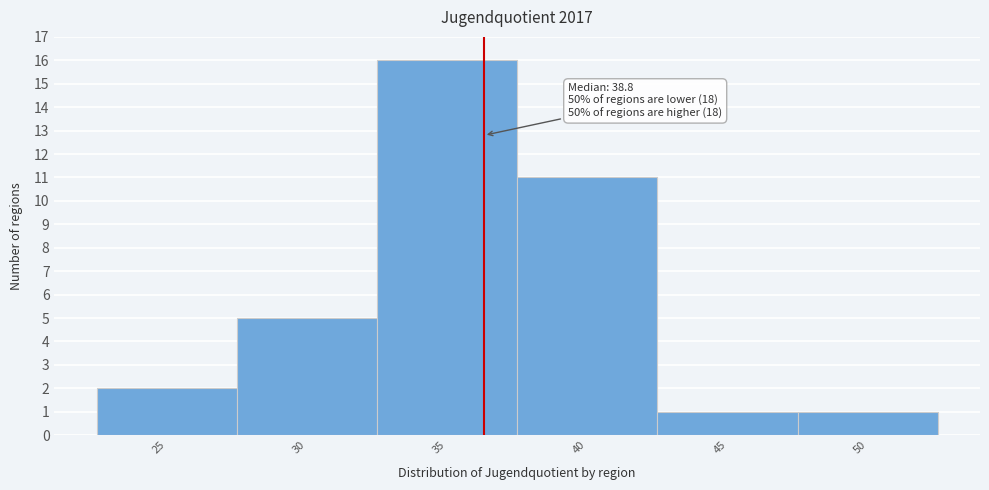

Reading left to right, list all the values displayed in this chart.

25=2	30=5	35=16	40=11	45=1	50=1